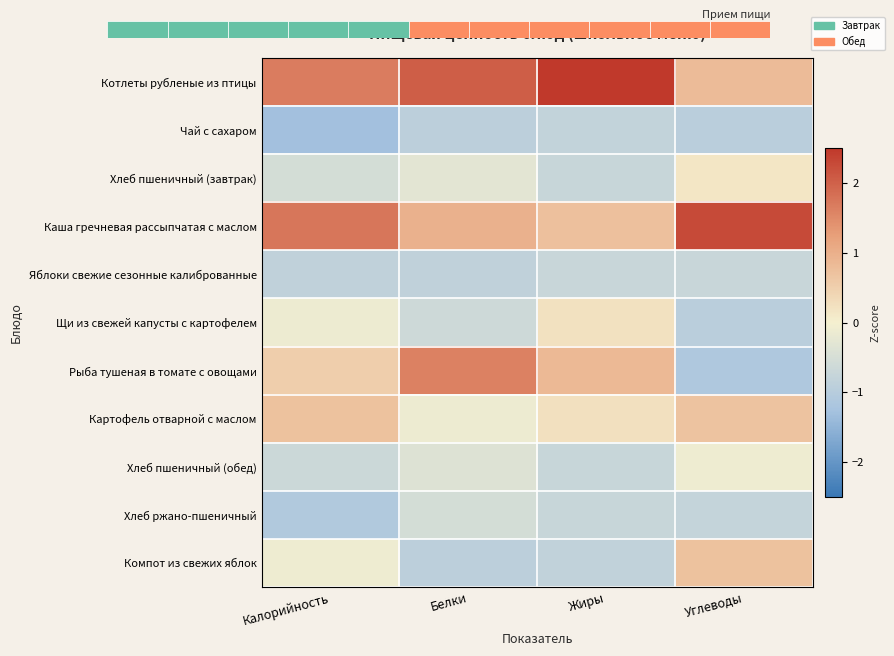

The Яблоки свежие сезонные калиброванные series shows -0.3 at Жиры. True or false?

False